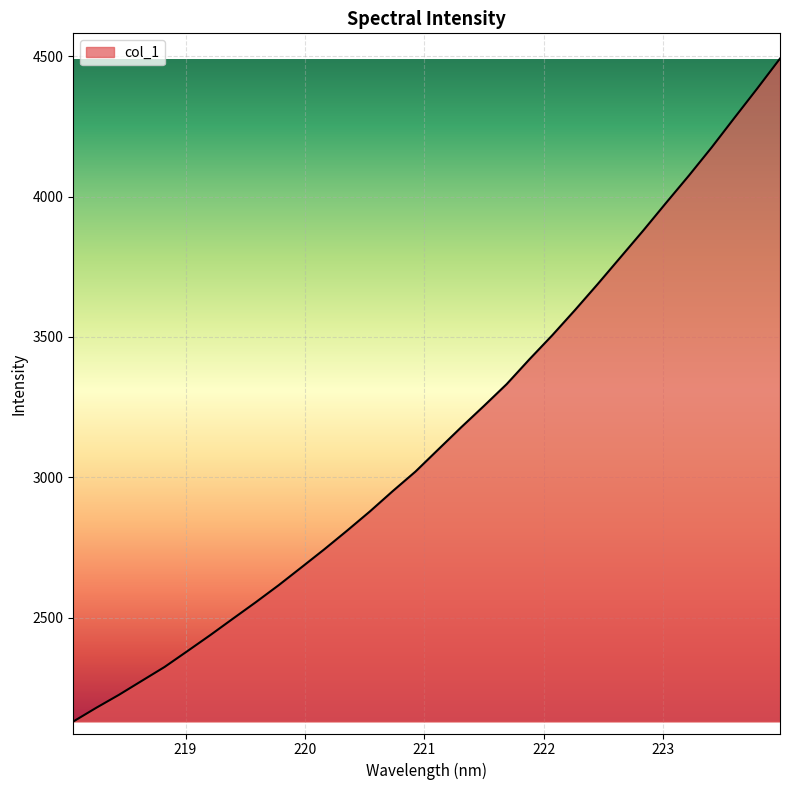

What is the minimum value shown in the chart?

2130.7